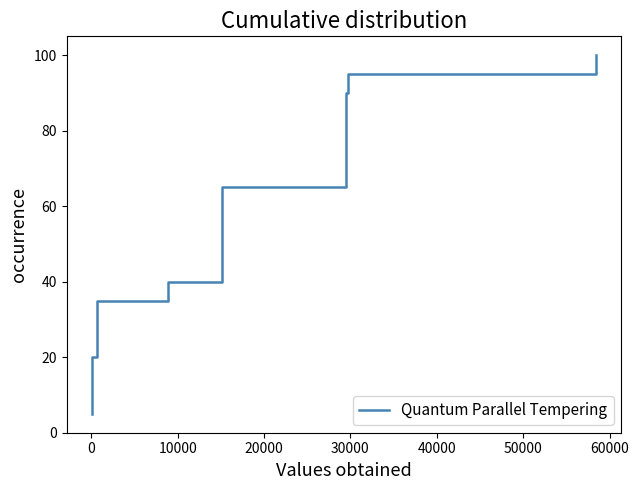

True or false: there are more than 2 points higher than both neighbors.

False